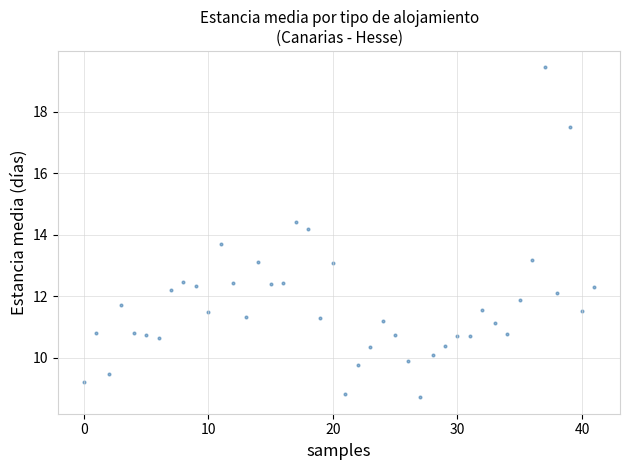

What is the range of Y values (max minus min)?

10.7